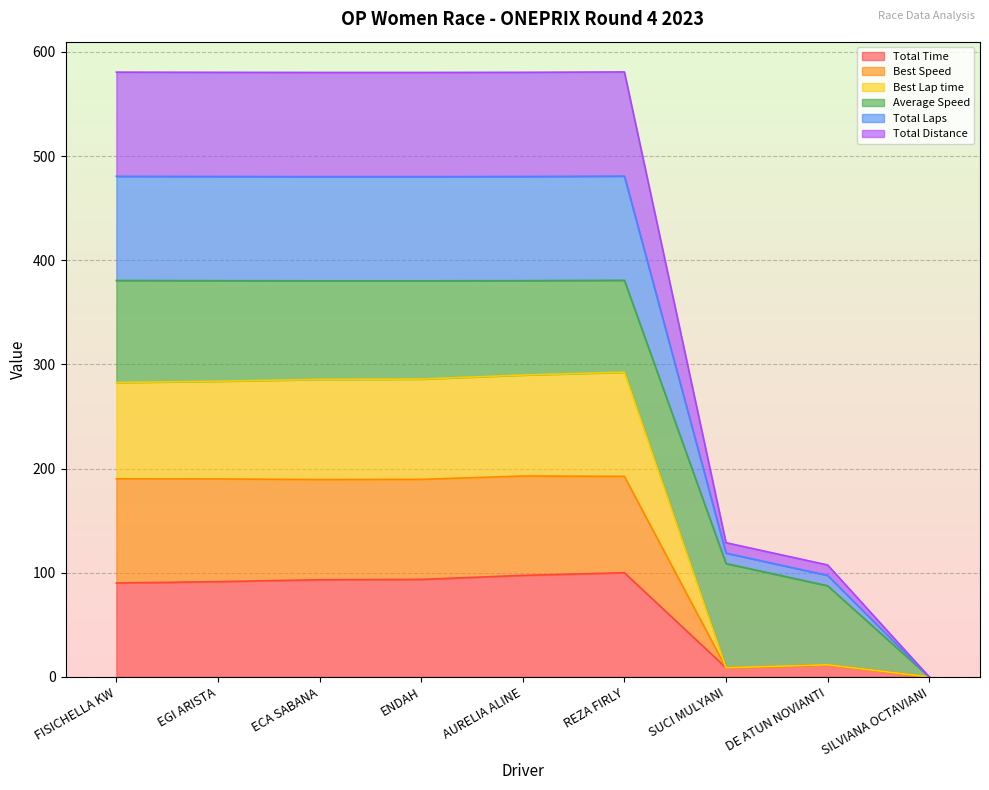

How many lines are shown in the chart?

6